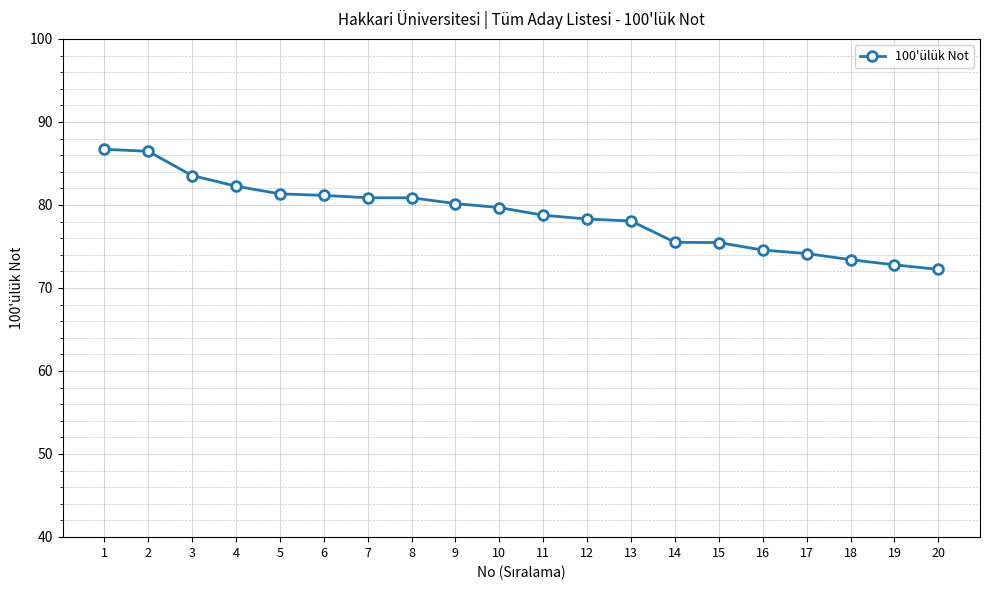

What is the minimum value shown in the chart?

72.2